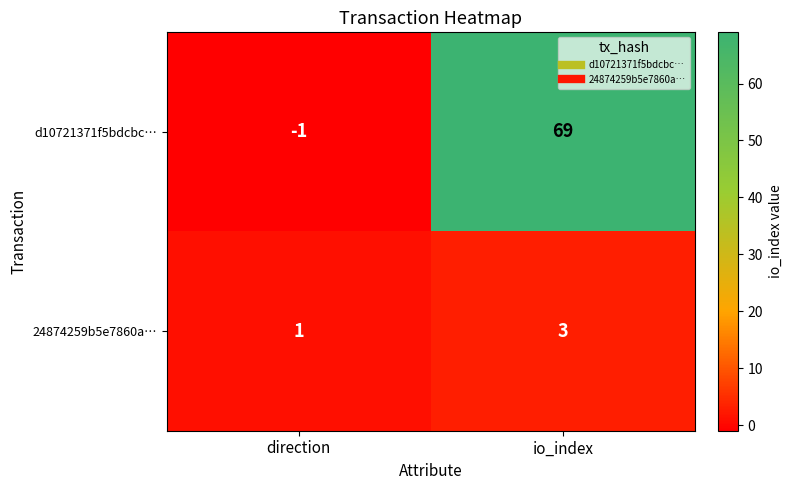

Which category has the highest value across all series?

io_index